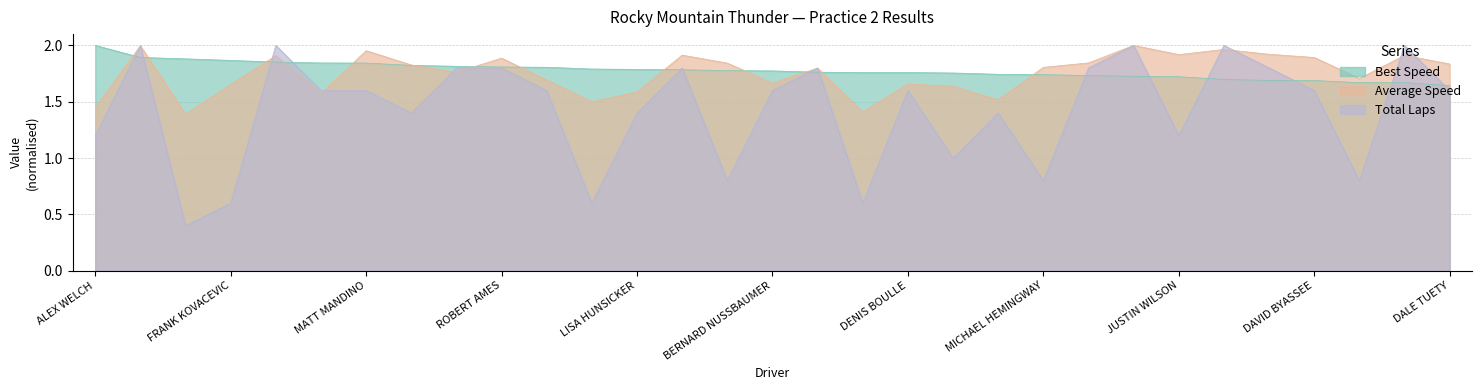

What is the value of the Average Speed point at the 6th from the left?

1.6